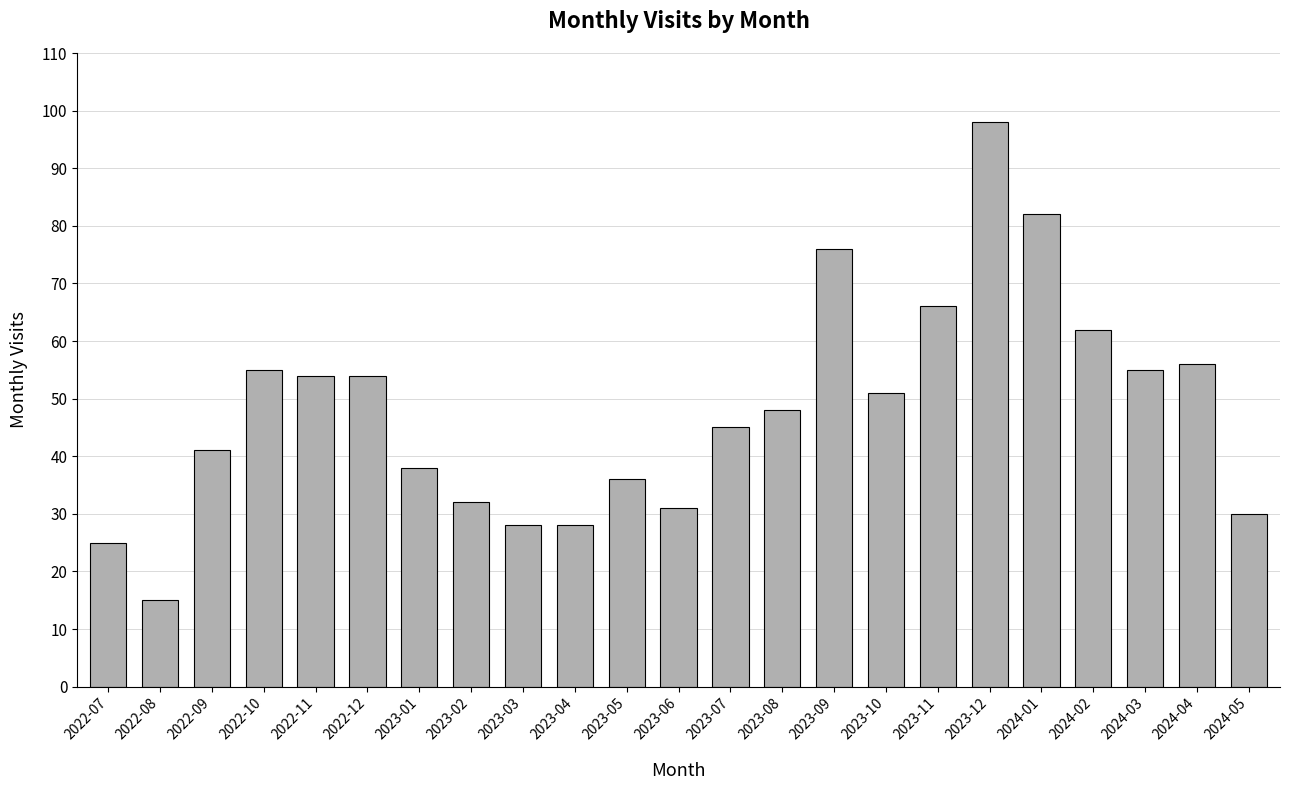

Reading right to left, extract all data points from this chart.

2024-05=30	2024-04=56	2024-03=55	2024-02=62	2024-01=82	2023-12=98	2023-11=66	2023-10=51	2023-09=76	2023-08=48	2023-07=45	2023-06=31	2023-05=36	2023-04=28	2023-03=28	2023-02=32	2023-01=38	2022-12=54	2022-11=54	2022-10=55	2022-09=41	2022-08=15	2022-07=25